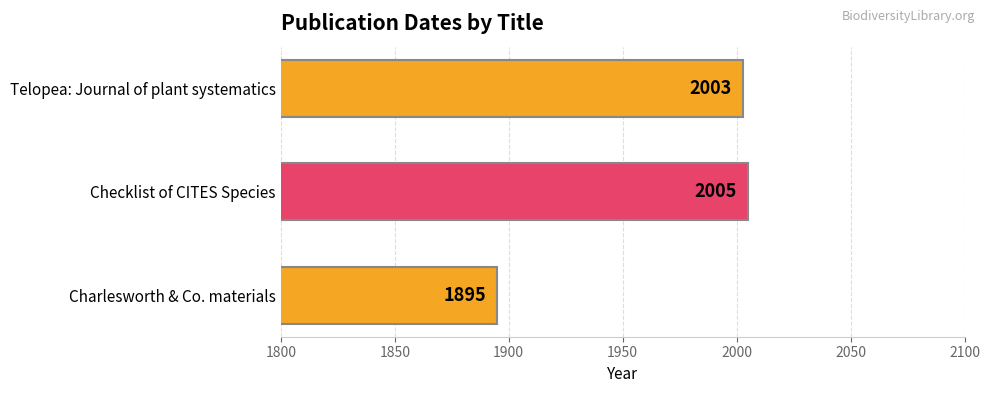

What is the approximate value at Checklist of CITES Species, to the nearest 5?

2005